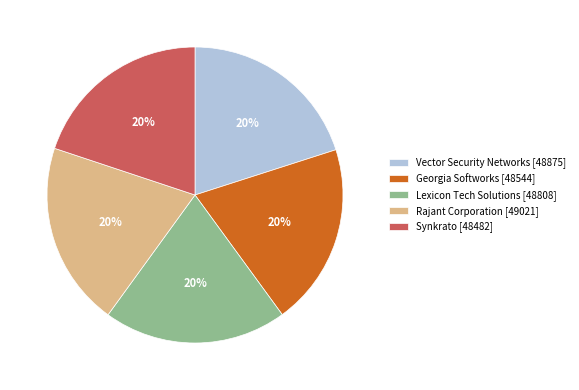

Count the number of slices in the pie.

5